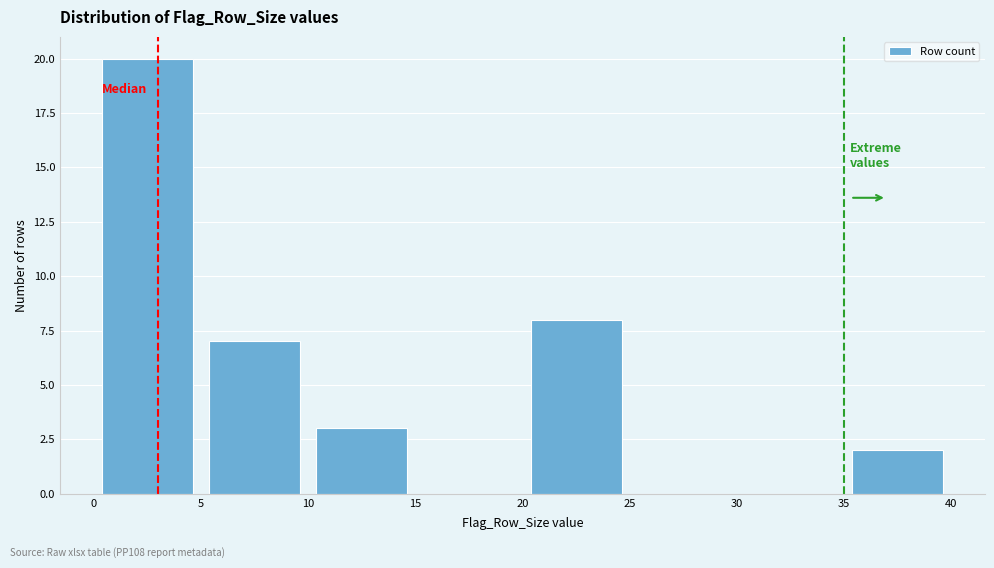

Which range on the x-axis has the tallest bar?

0 to 5